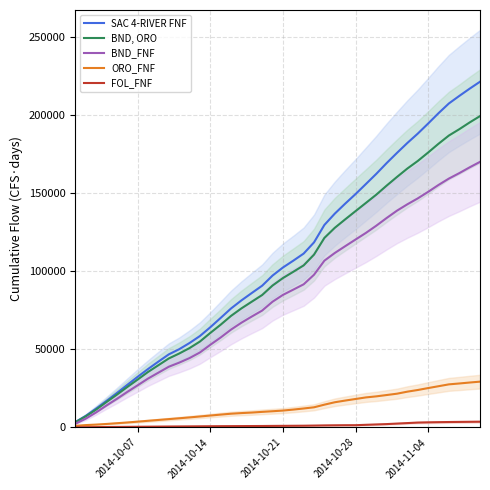

What is the difference between the maximum and minimum values in the BND_FNF series?

167484